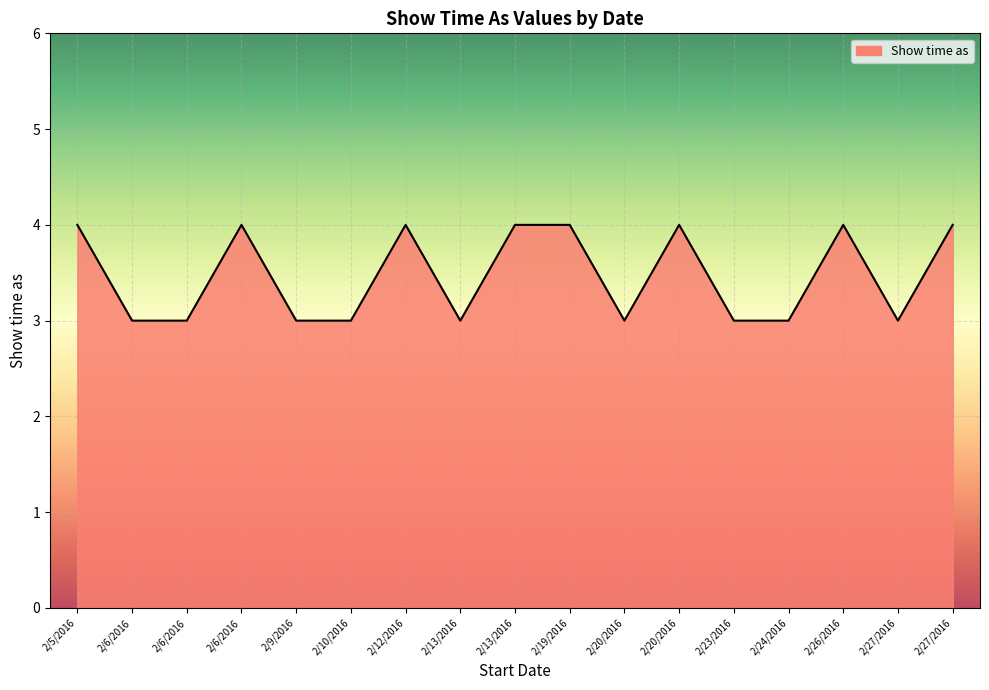

What is the average value?

3